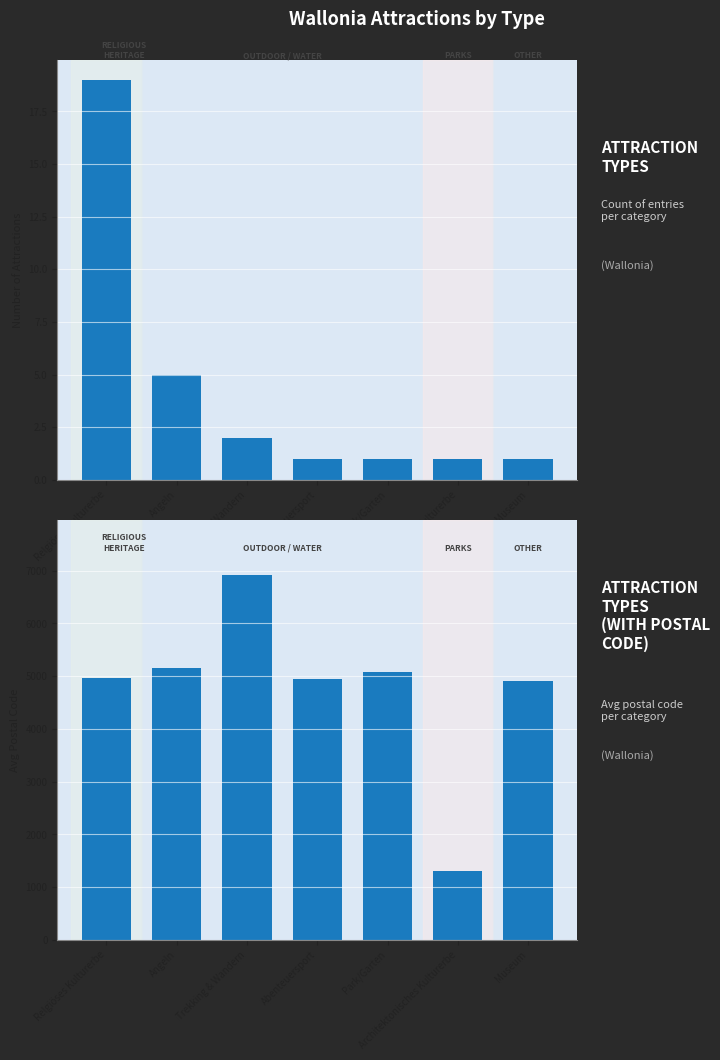

The value of Count of Attractions at Relgiöses Kulturerbe is 19. True or false?

True